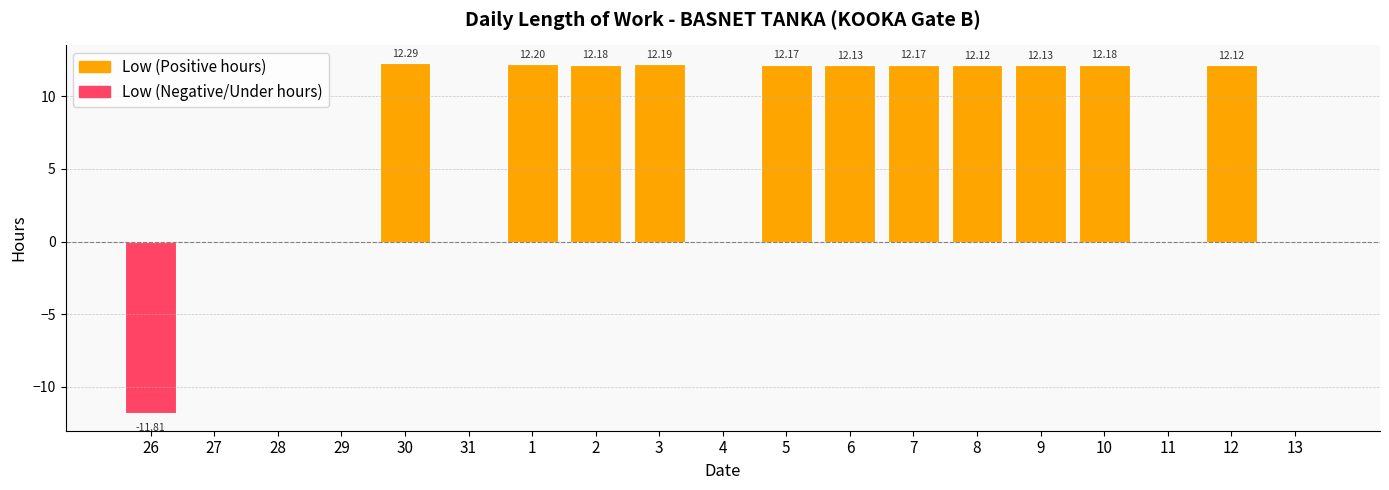

What is the average value?

6.4